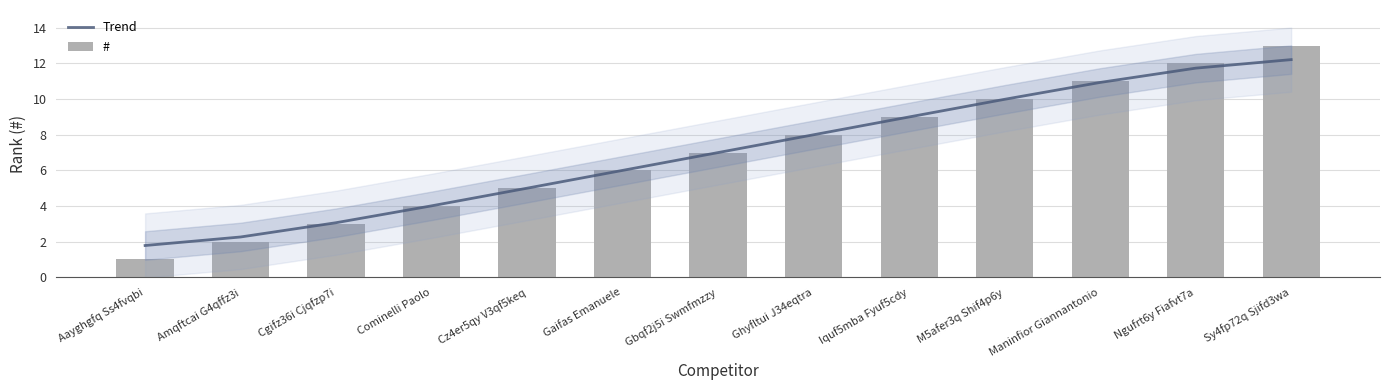

What is the label of the 13th bar from the left?

Sy4fp72q Sjifd3wa